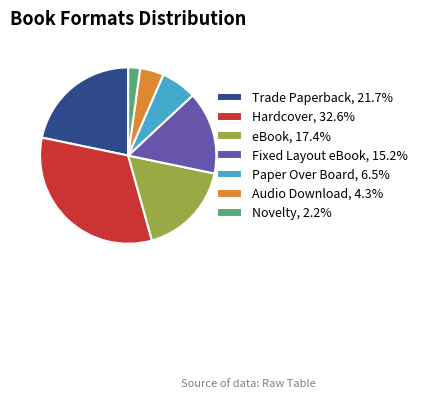

What is the ratio of the value at Trade Paperback, 21.7% to the value at Paper Over Board, 6.5%?

3.3